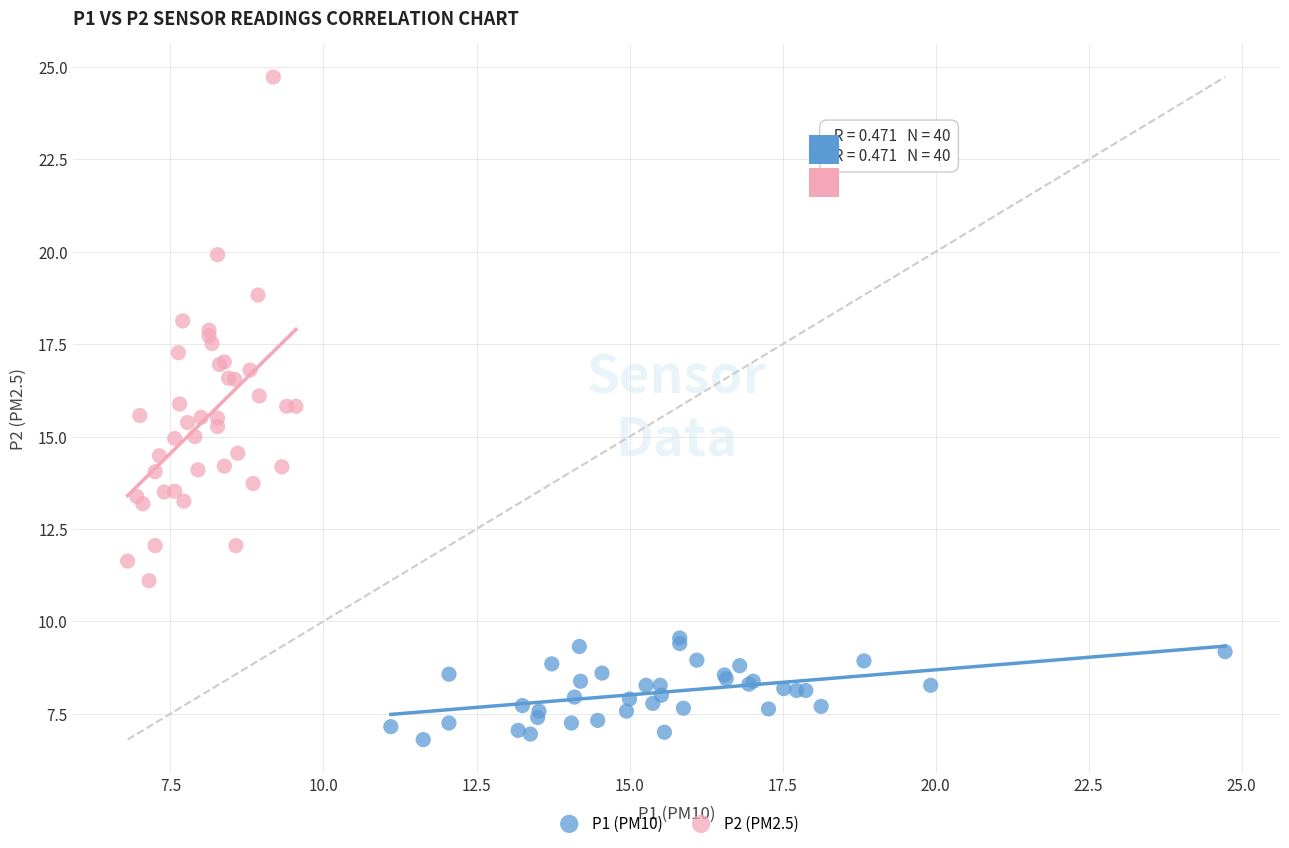

Which series reaches the maximum Y coordinate?

P2 (PM2.5)